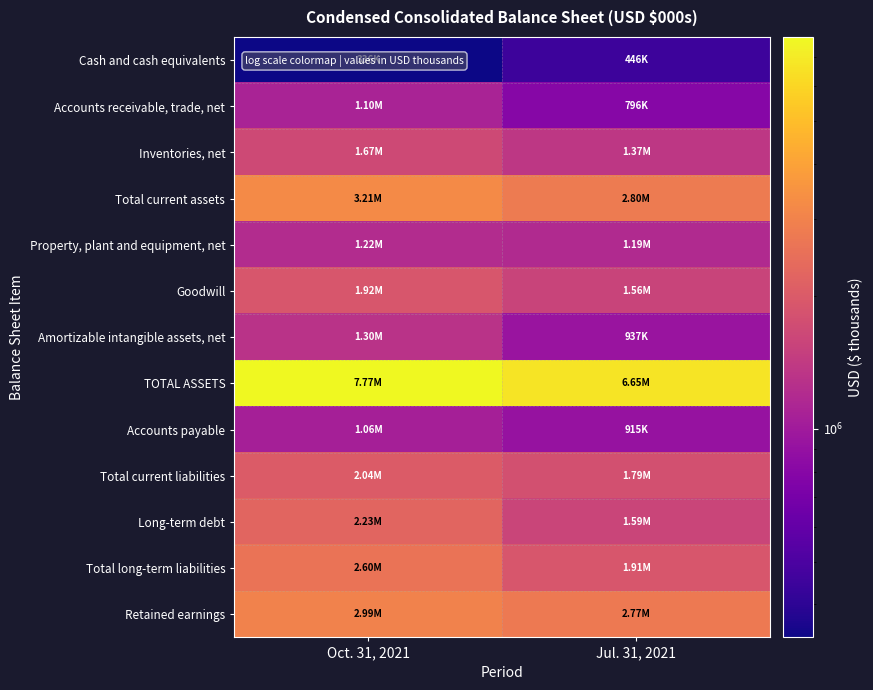

How many data points does each series have?

2